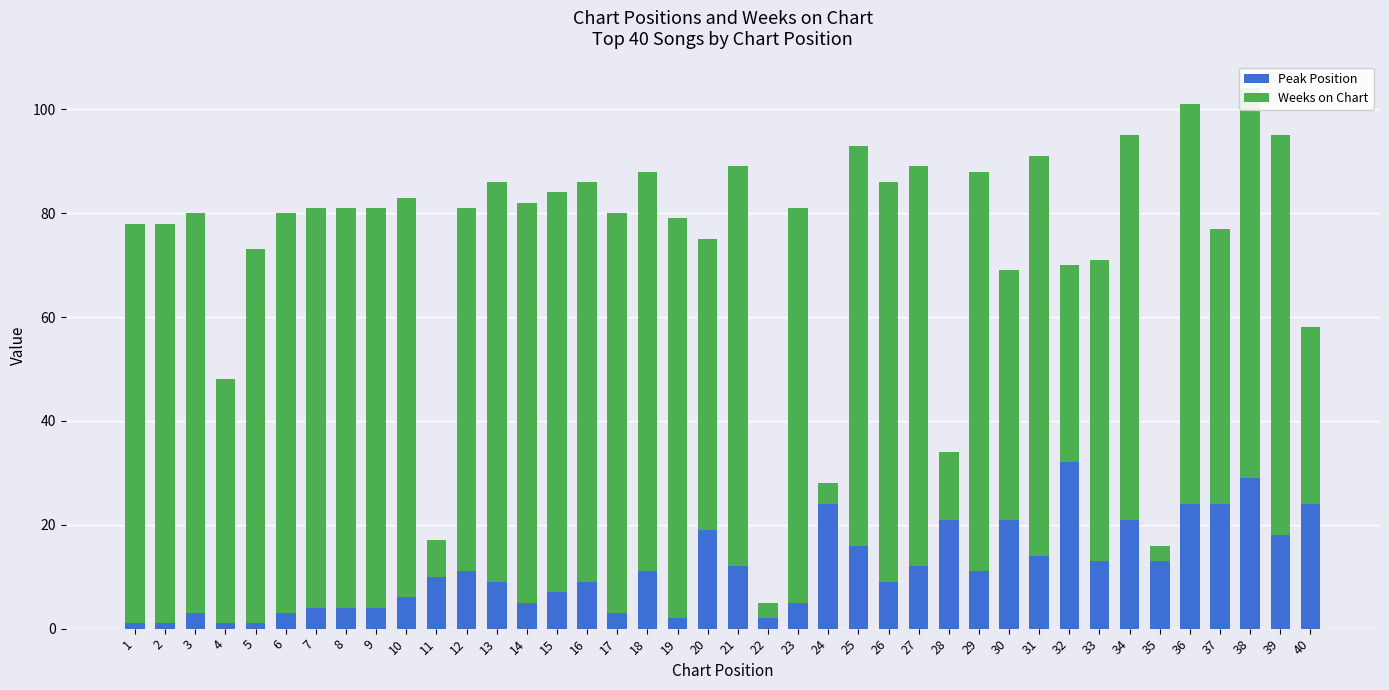

Which category has the highest value in the Peak Position series?

32